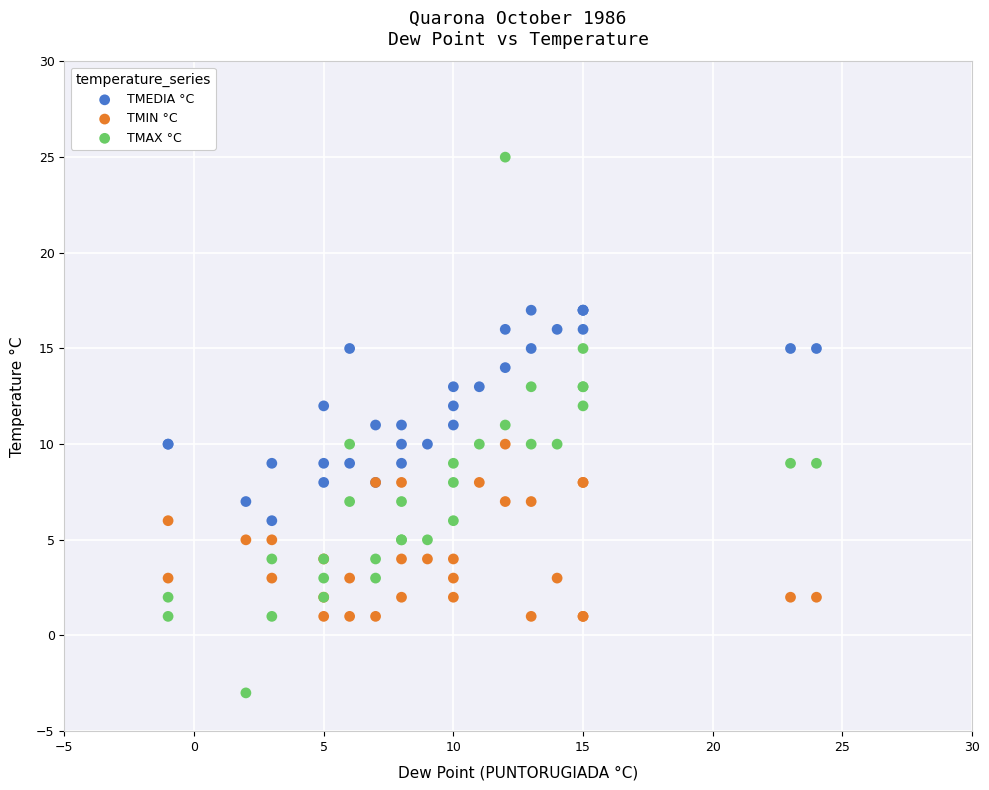

Which series has the widest spread of Y values?

TMAX °C